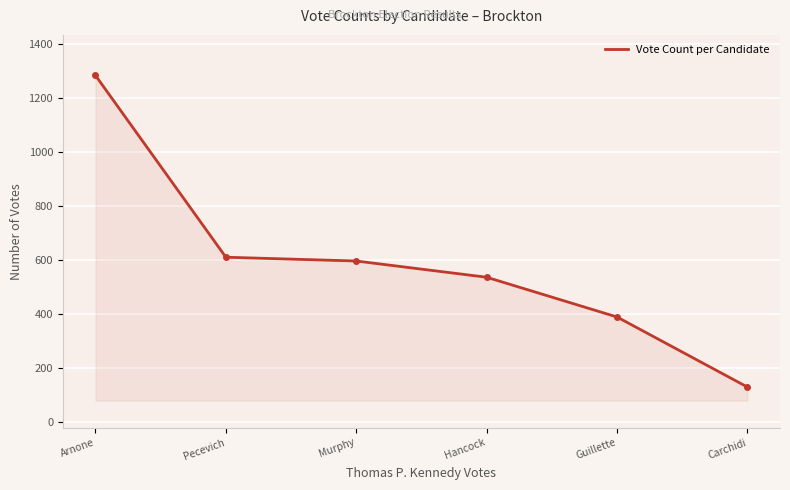

Reading left to right, list all the values displayed in this chart.

Arnone=1283	Pecevich=611	Murphy=597	Hancock=537	Guillette=390	Carchidi=131